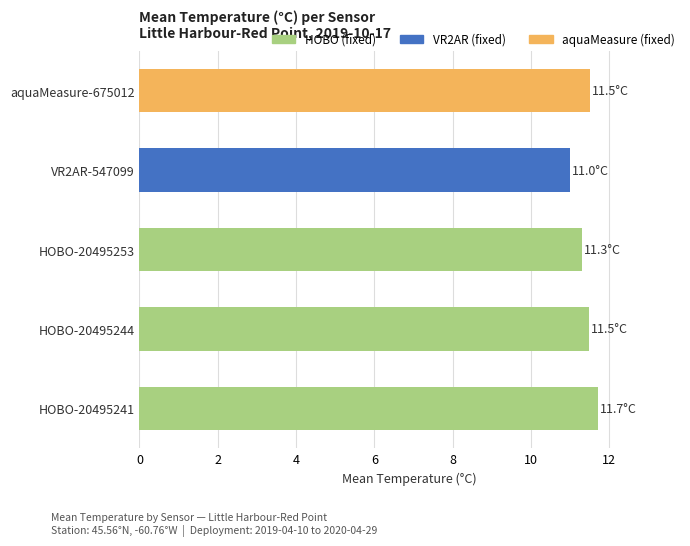

Is it true that the value at HOBO-20495241 is 11.7?

True